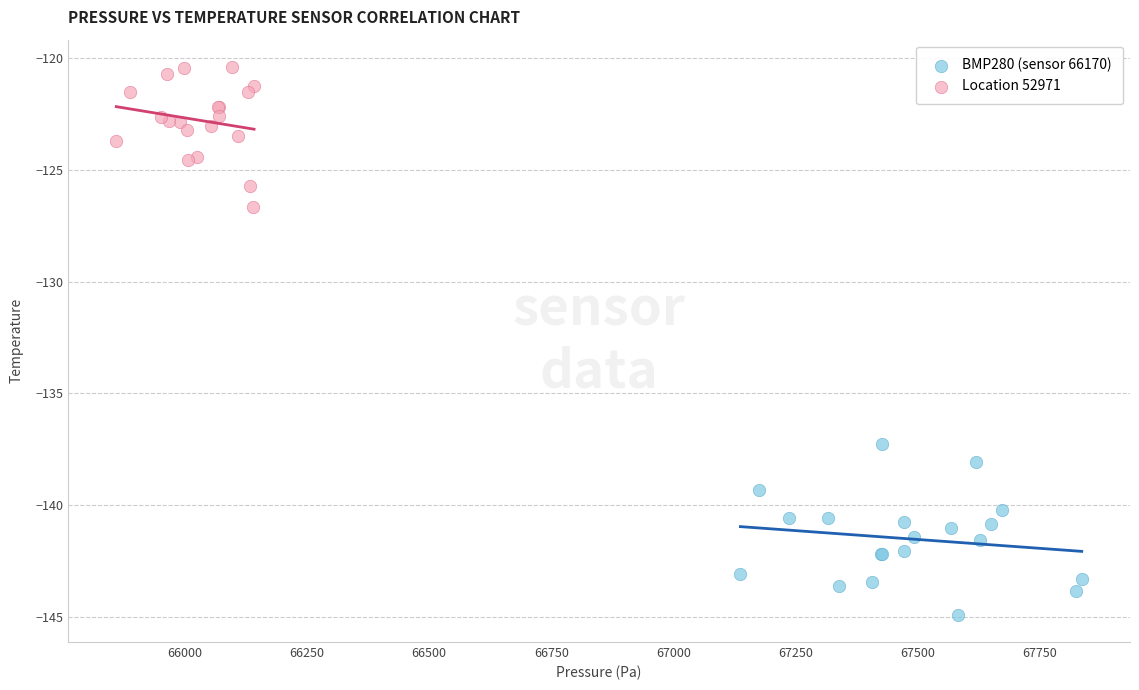

Which series contains the lowest Y value?

BMP280 (sensor 66170)